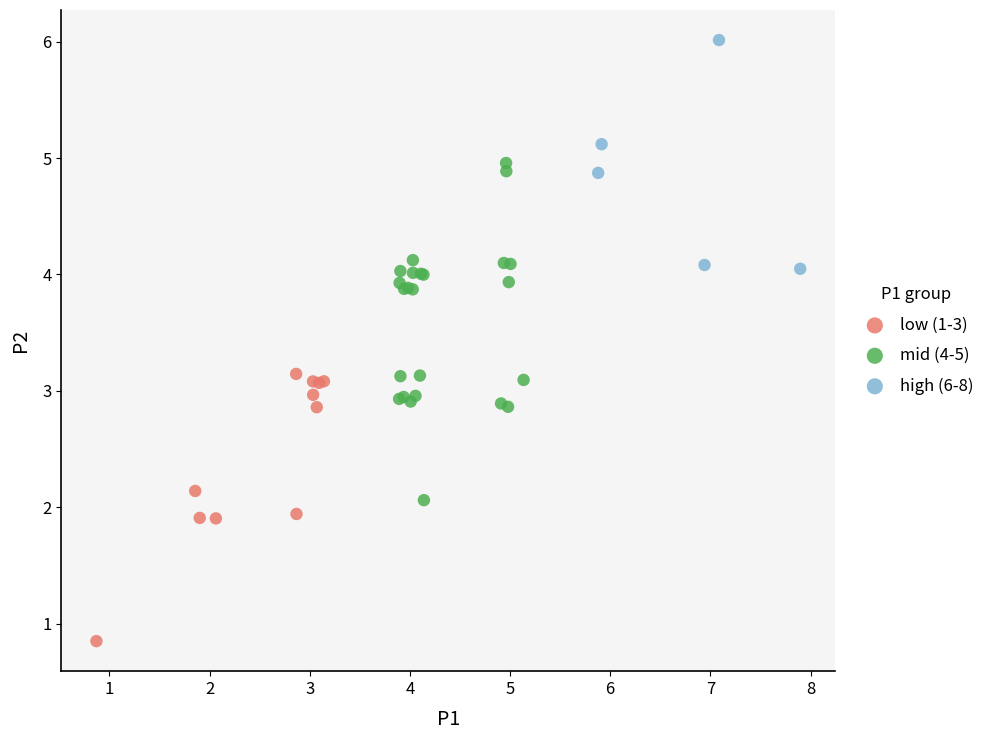

Which series has the largest Y range (max minus min)?

mid (4-5)